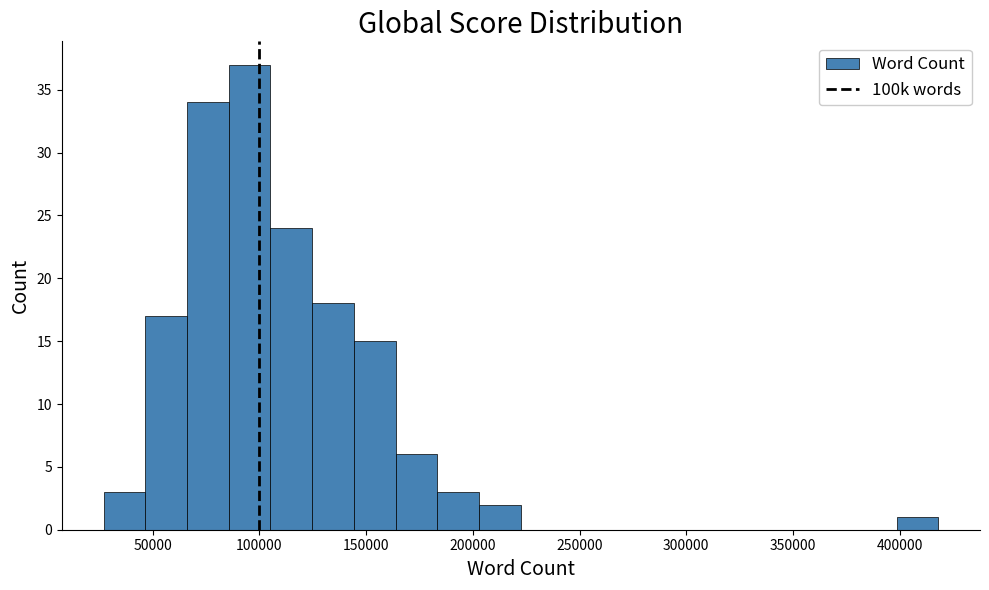

Around what value on the x-axis is the tallest bar? Give the approximate position of its centre, as read against the axis.

95000